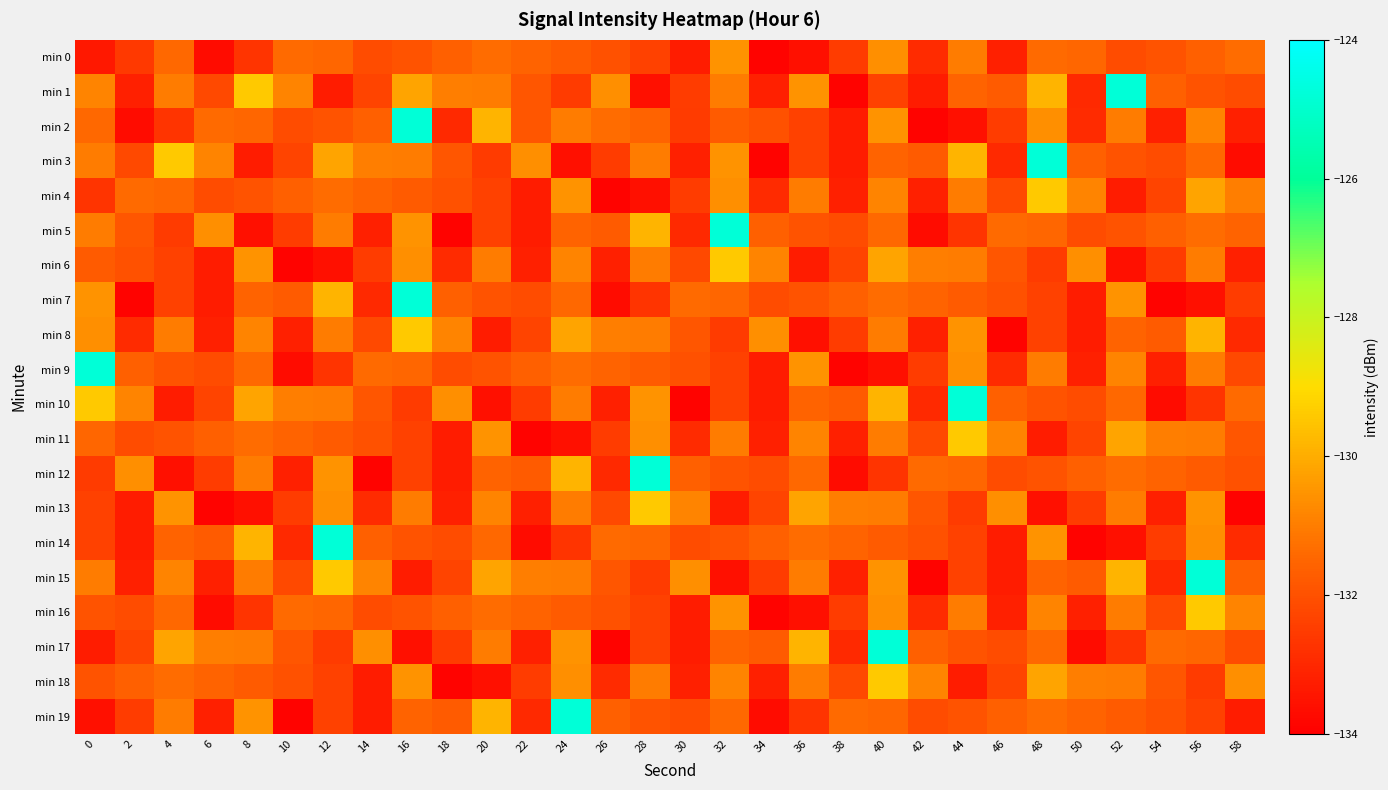

What is the spread (max minus min) of values at 16?

8.8